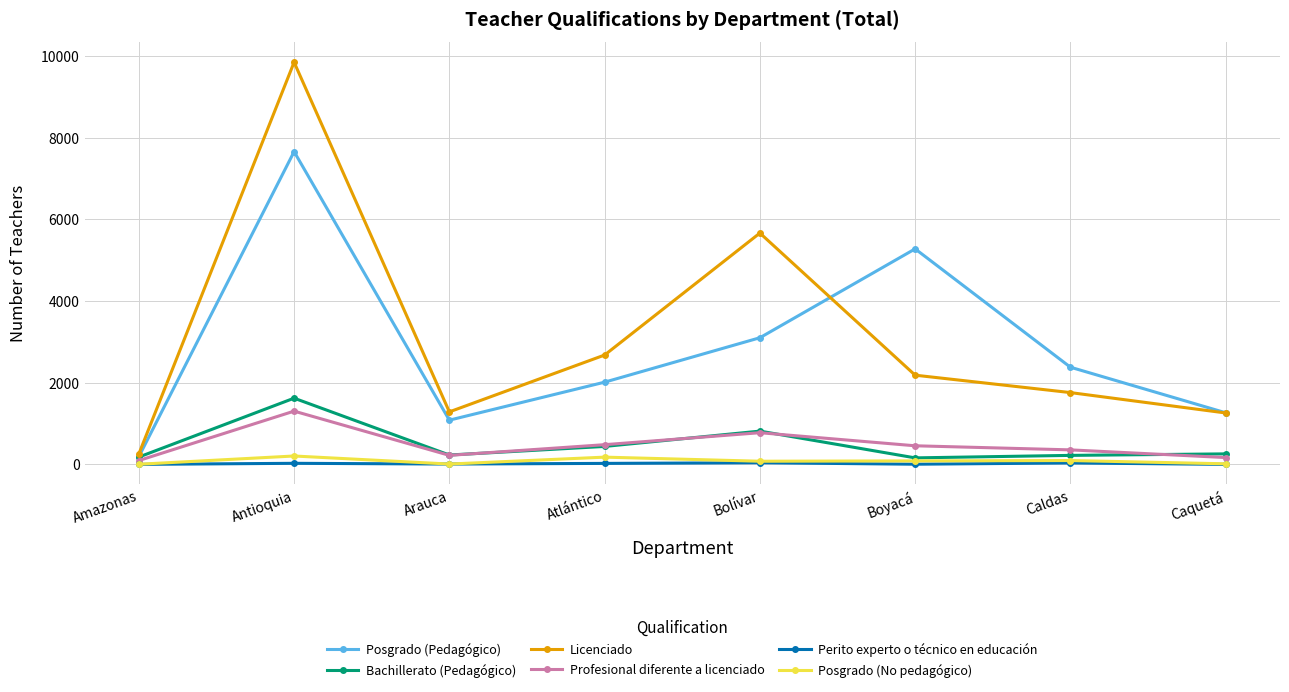

Is it true that Bachillerato (Pedagógico) equals 161 at Boyacá?

True